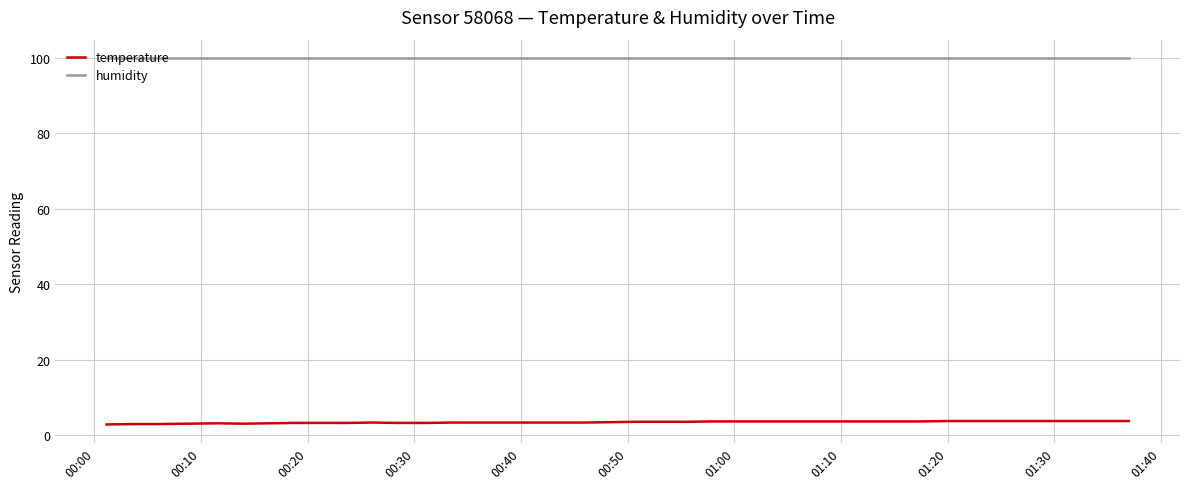

True or false: humidity and temperature cross at least once.

False